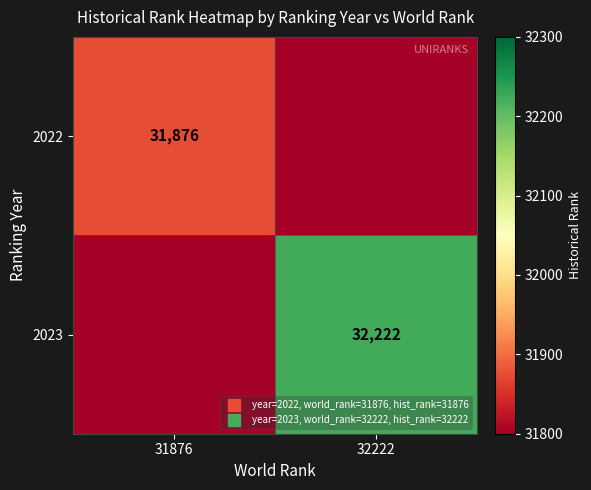

At 32222, list the series in order from largest to smallest.

2023, 2022